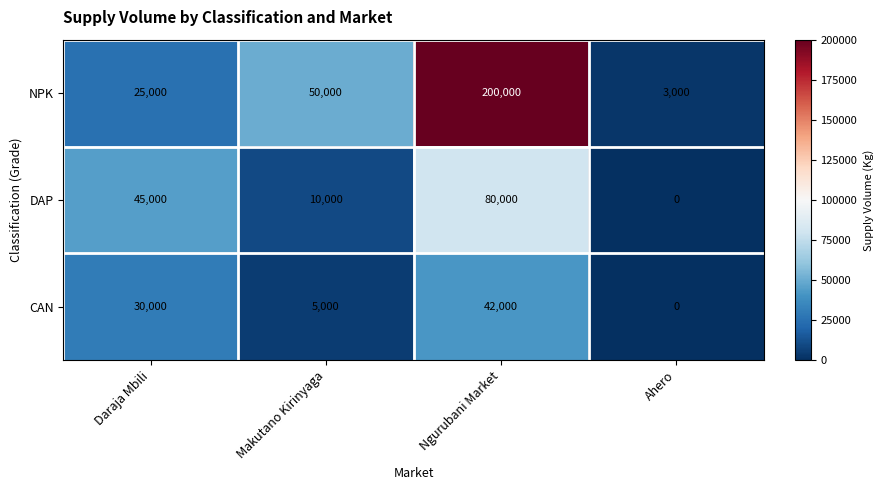

At which label is NPK closest to 101500?

Makutano Kirinyaga